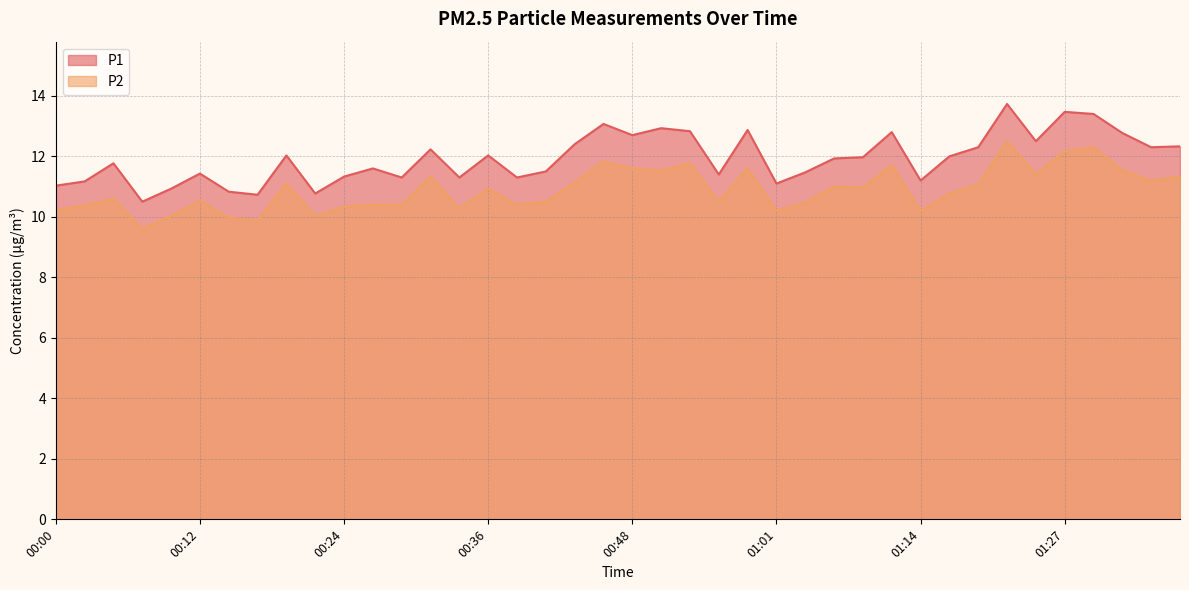

What is the difference between the maximum and minimum values in the P1 series?

3.2